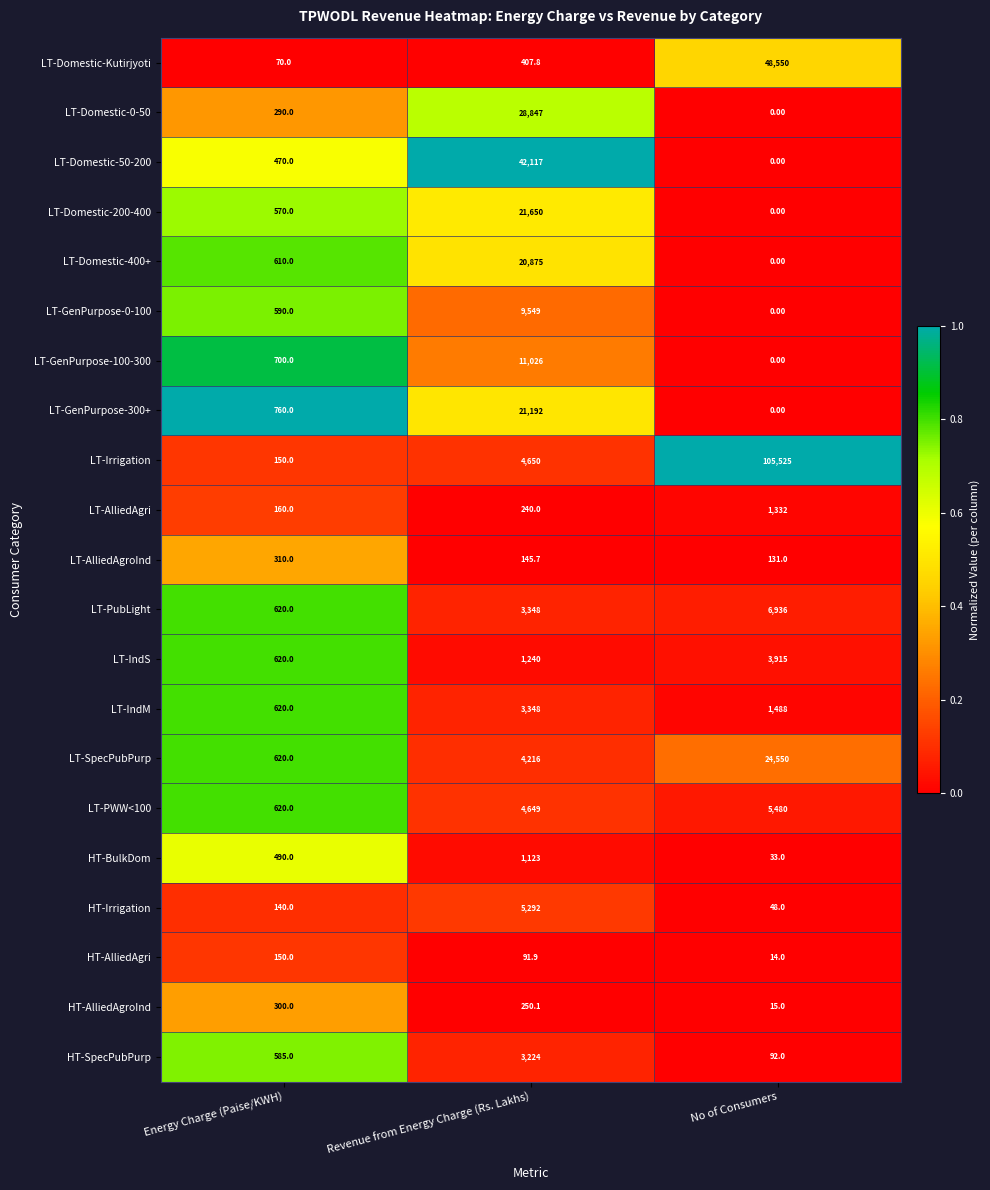

Rank the categories by LT-AlliedAgroInd value from highest to lowest.

Energy Charge (Paise/KWH), Revenue from Energy Charge (Rs. Lakhs), No of Consumers